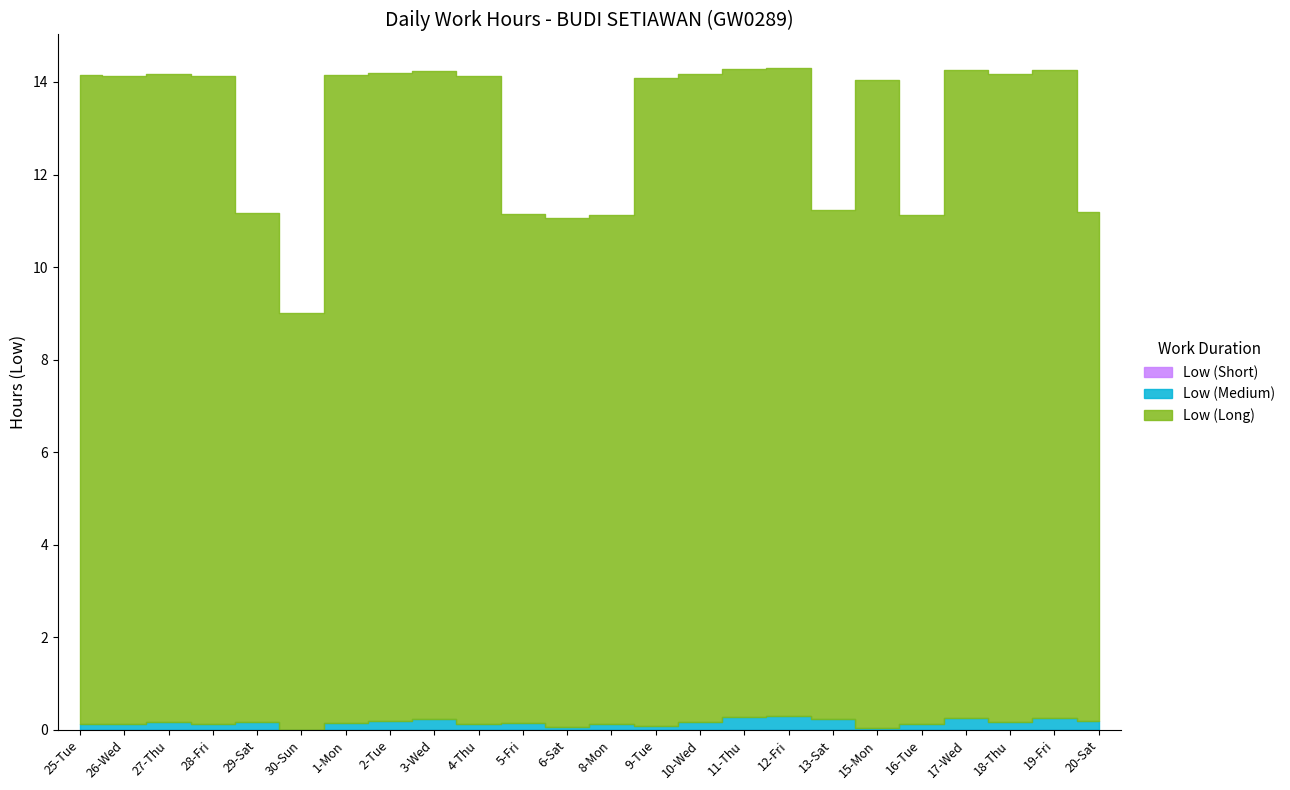

True or false: Low (Short) has more than 0 interior local peaks.

False